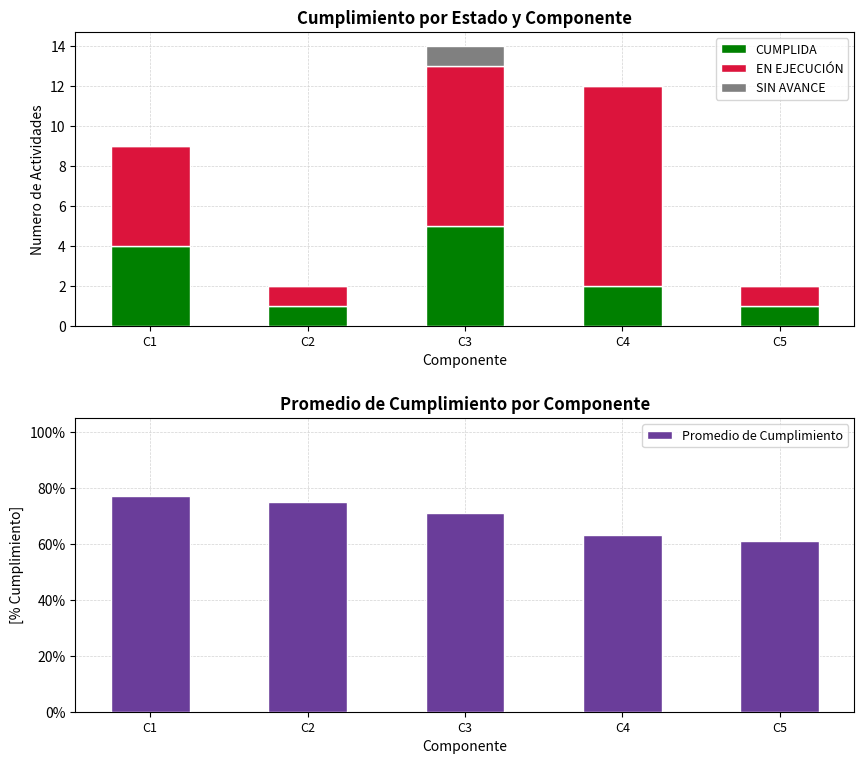

Which series has the largest range (max minus min)?

EN EJECUCIÓN